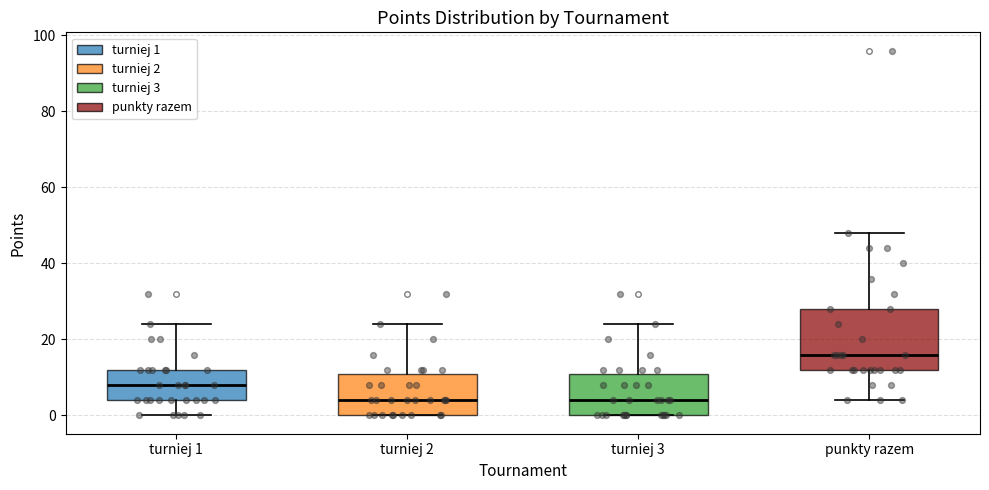

Which box is the tallest, from its lower edge to its upper edge?

punkty razem